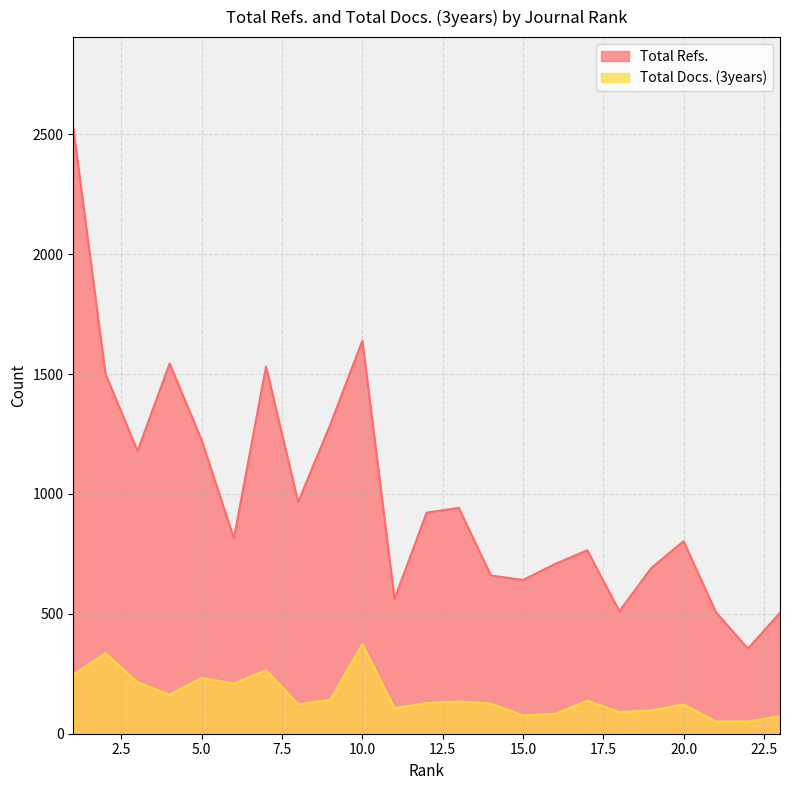

Which label corresponds to the smallest value in the chart?

21